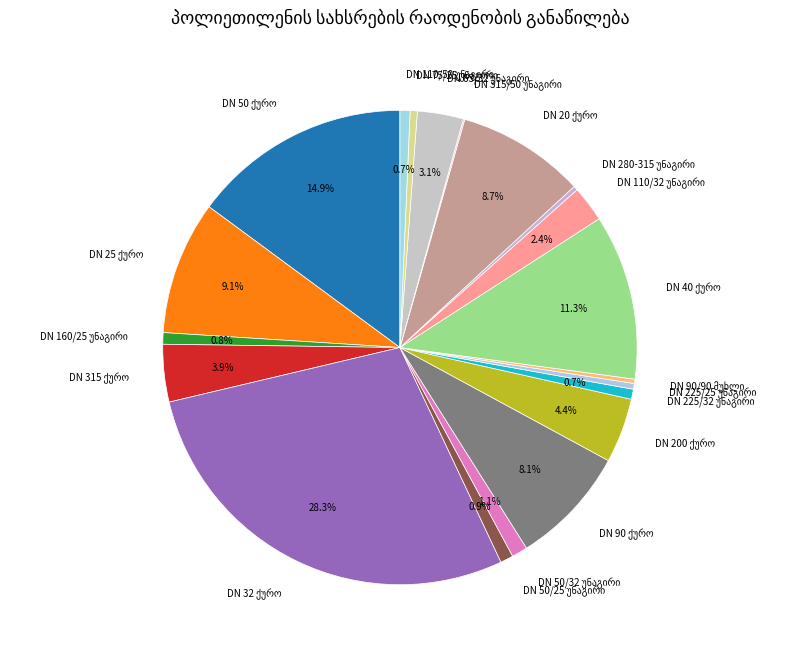

Is there any slice that represents more than half of the pie?

No